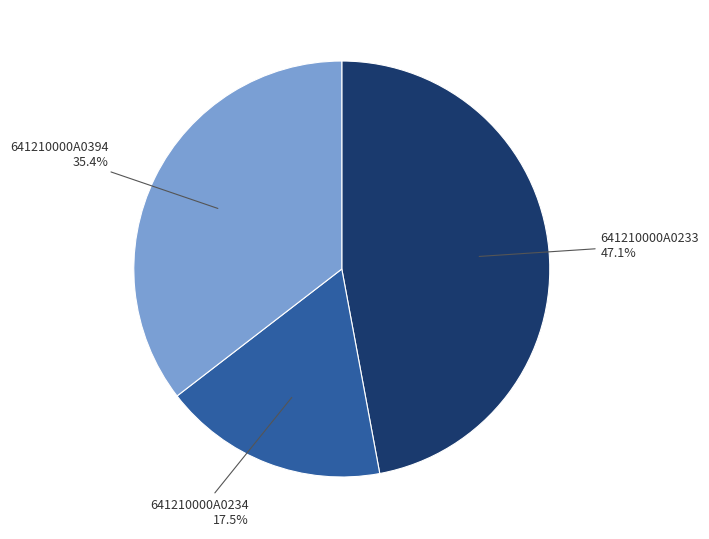

Which slice is the smallest?

641210000A0234